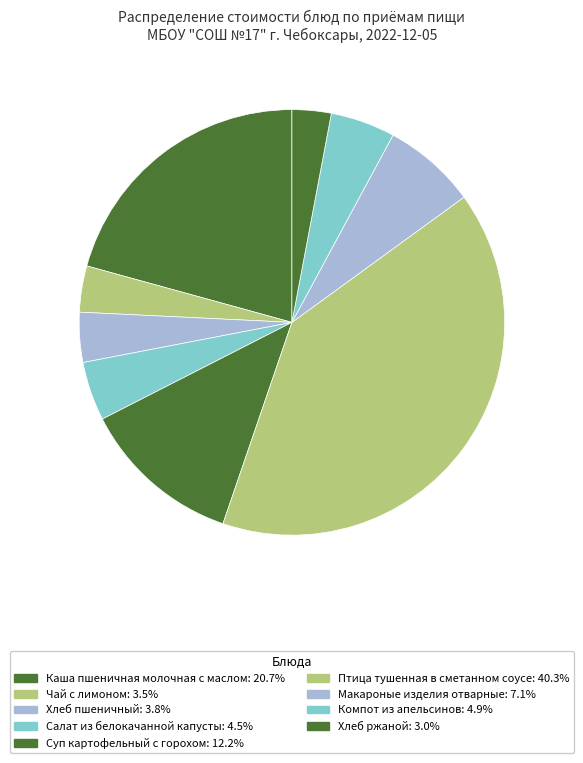

Does any single category account for the majority?

No